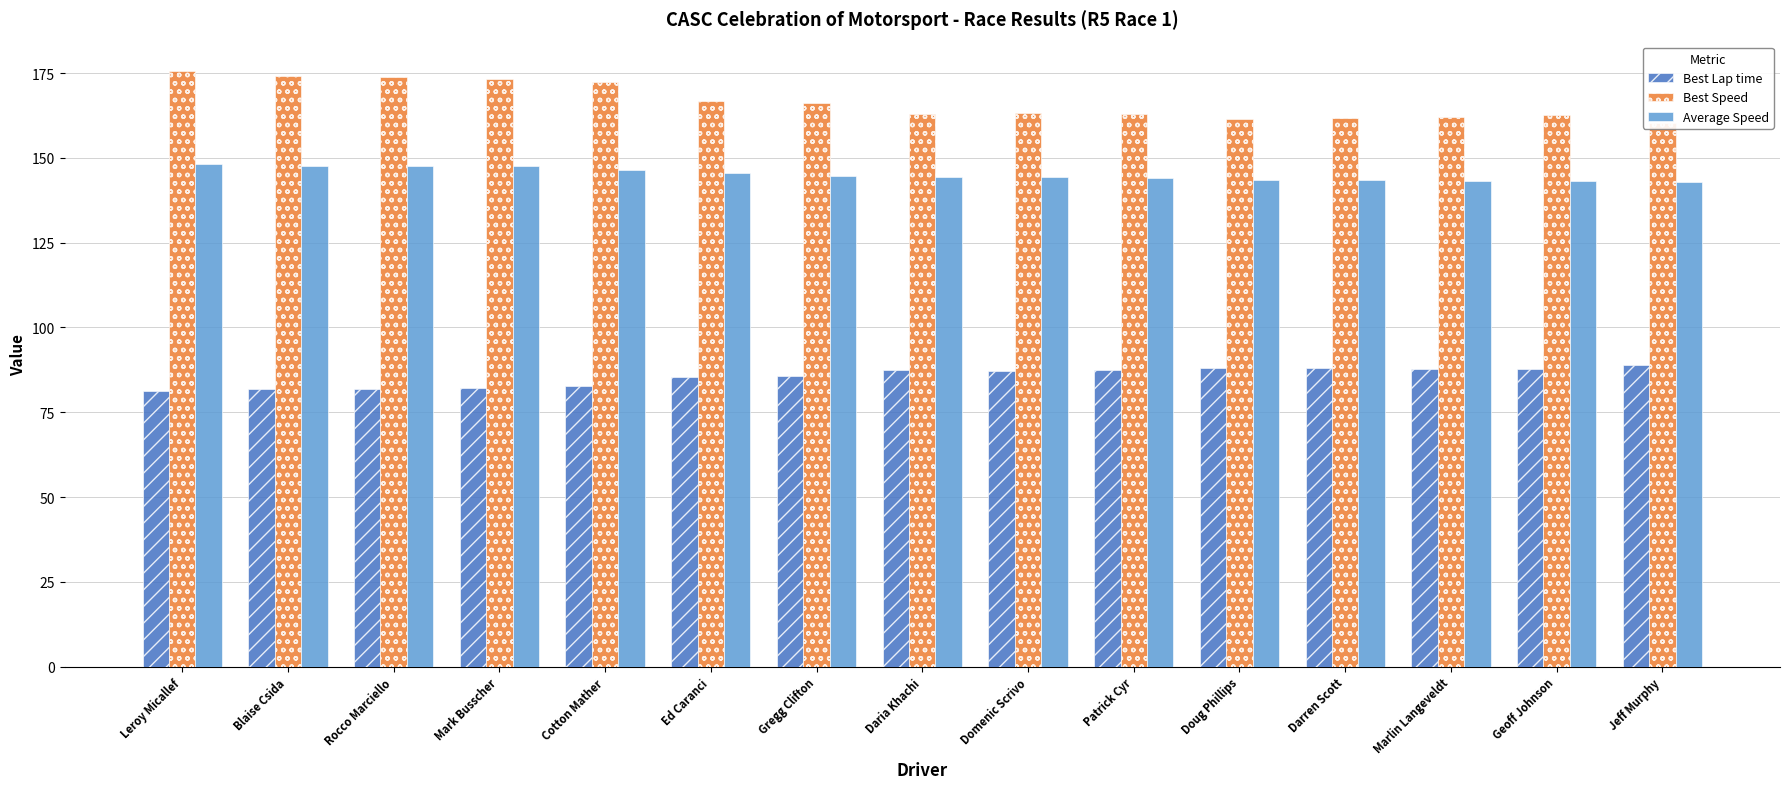

What is the total value across all series at Geoff Johnson?

393.4